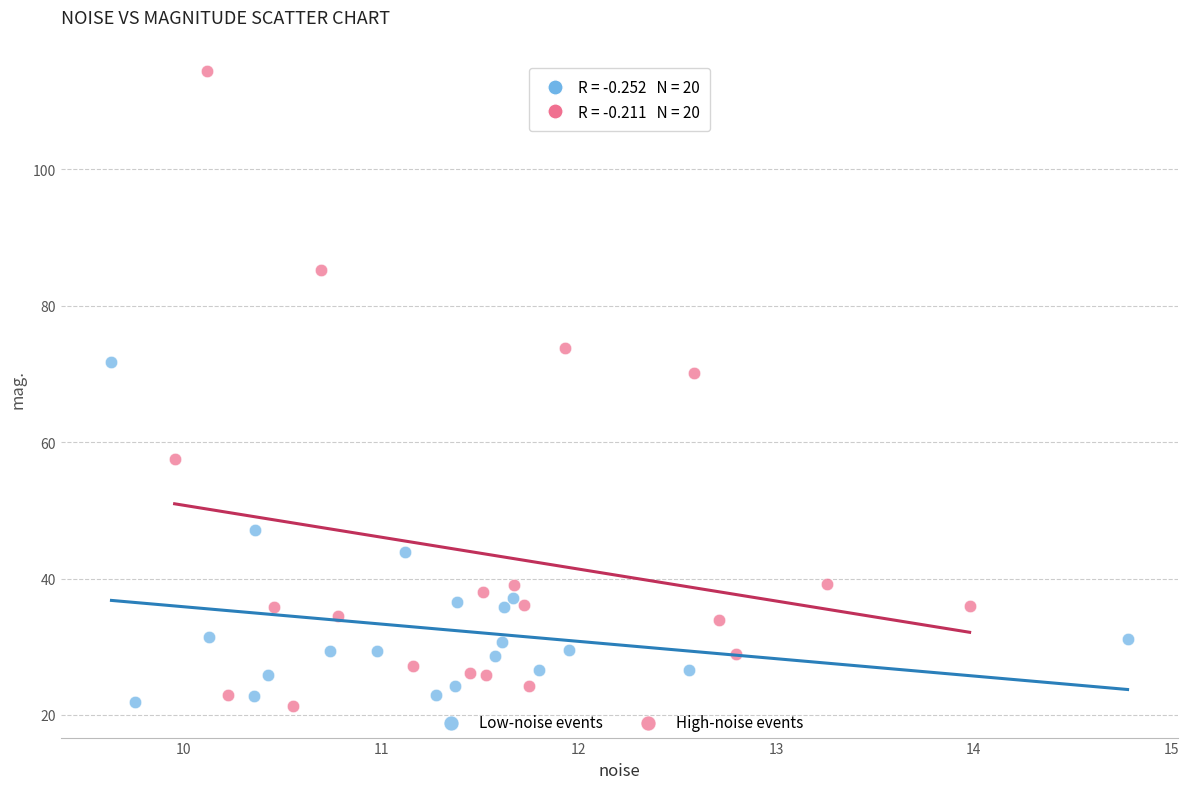

Which series reaches the maximum Y coordinate?

High-noise events